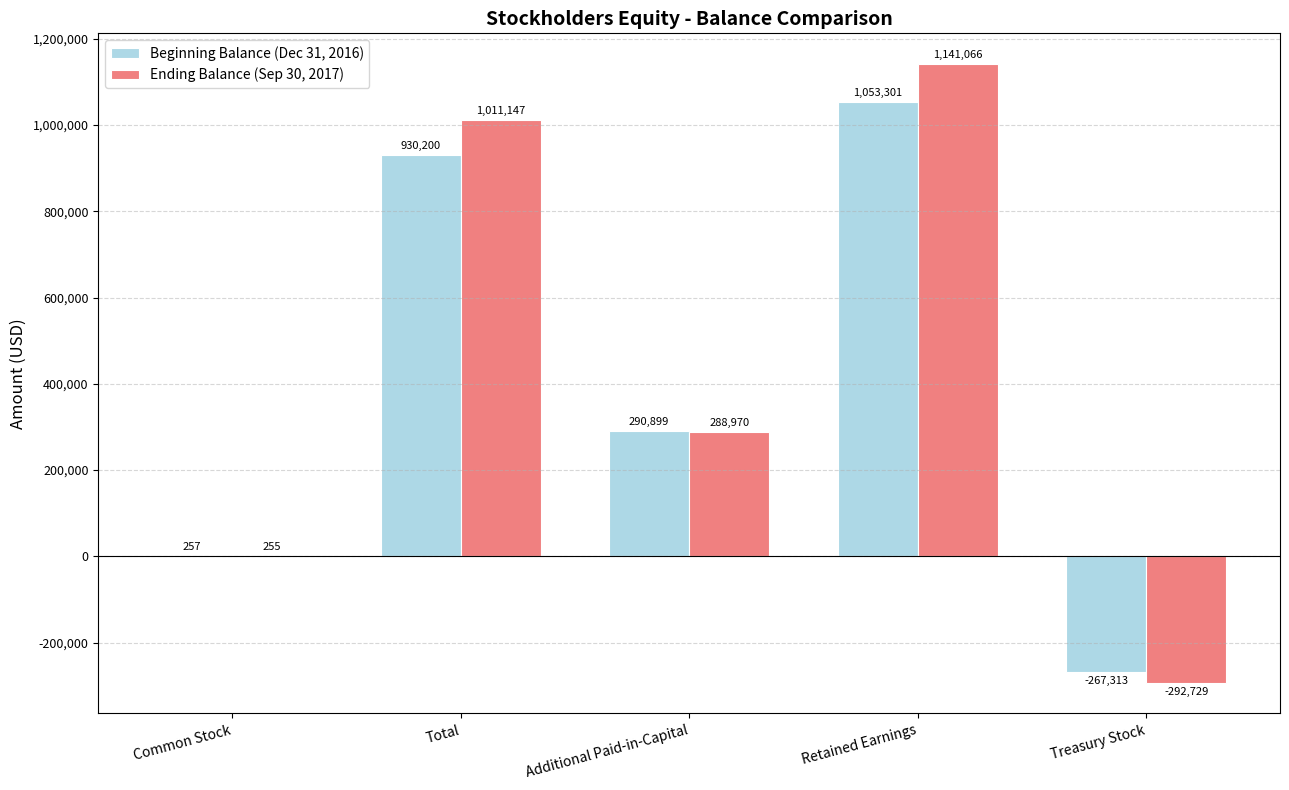

Between Common Stock and Total, which series saw the biggest shift?

Ending Balance (Sep 30, 2017)